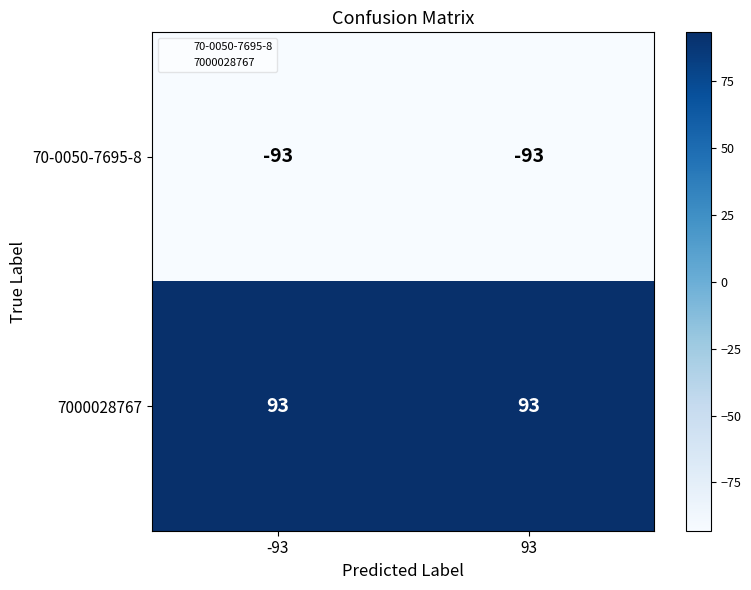

What is the sum of all 70-0050-7695-8 values?

-186